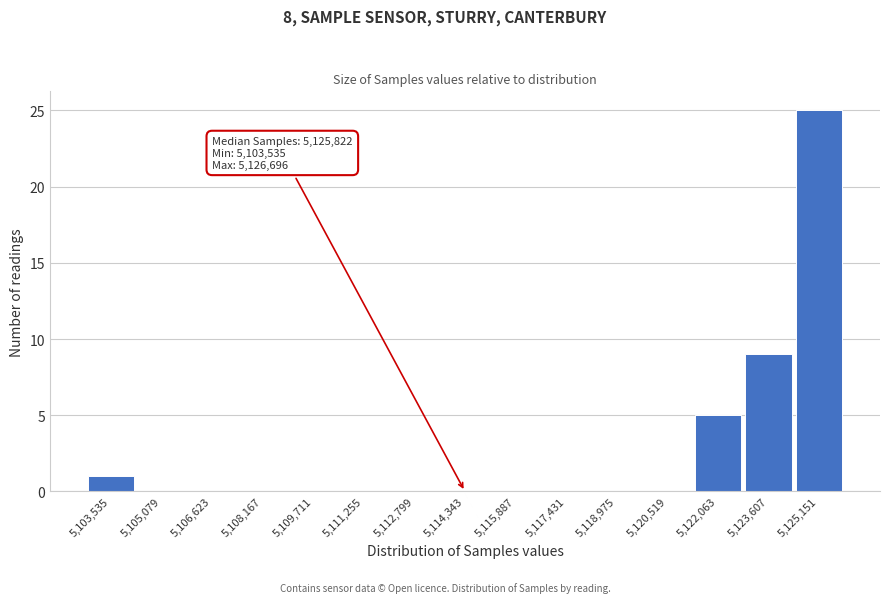

Reading right to left, transcribe all the data shown in this chart.

5,125,151=25	5,123,607=9	5,122,063=5	5,120,519=0	5,118,975=0	5,117,431=0	5,115,887=0	5,114,343=0	5,112,799=0	5,111,255=0	5,109,711=0	5,108,167=0	5,106,623=0	5,105,079=0	5,103,535=1